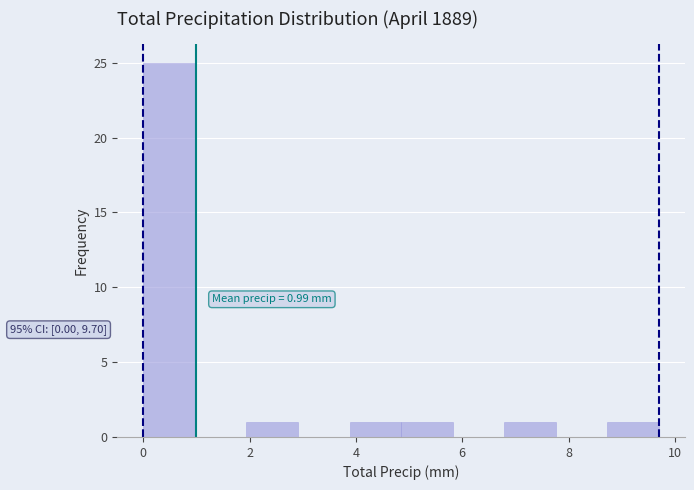

Over which range of the x-axis is the bar tallest?

0.0 to 1.0